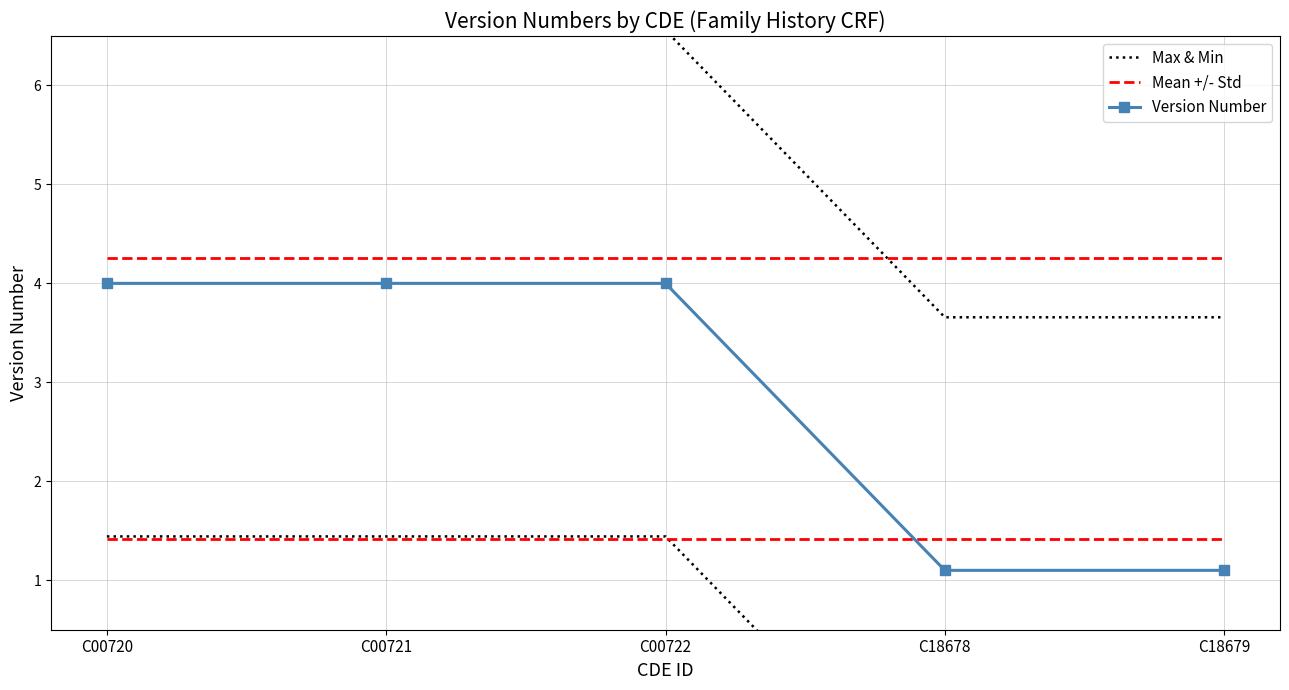

After their last crossing, which series has the higher values: Max & Min or Mean +/- Std?

Mean +/- Std